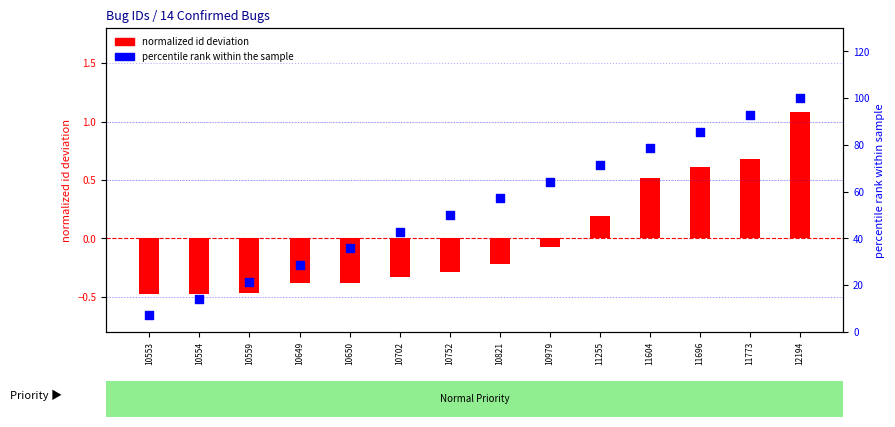

Which series reaches the minimum Y coordinate?

normalized id deviation